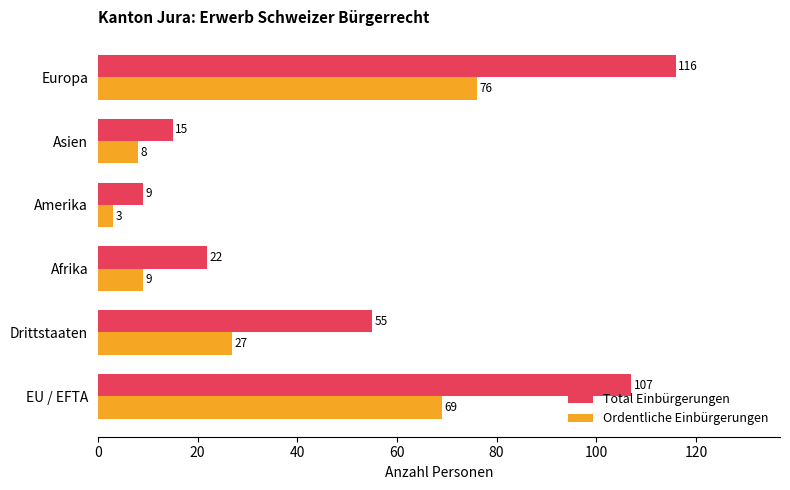

Which series has the widest spread of values?

Total Einbürgerungen